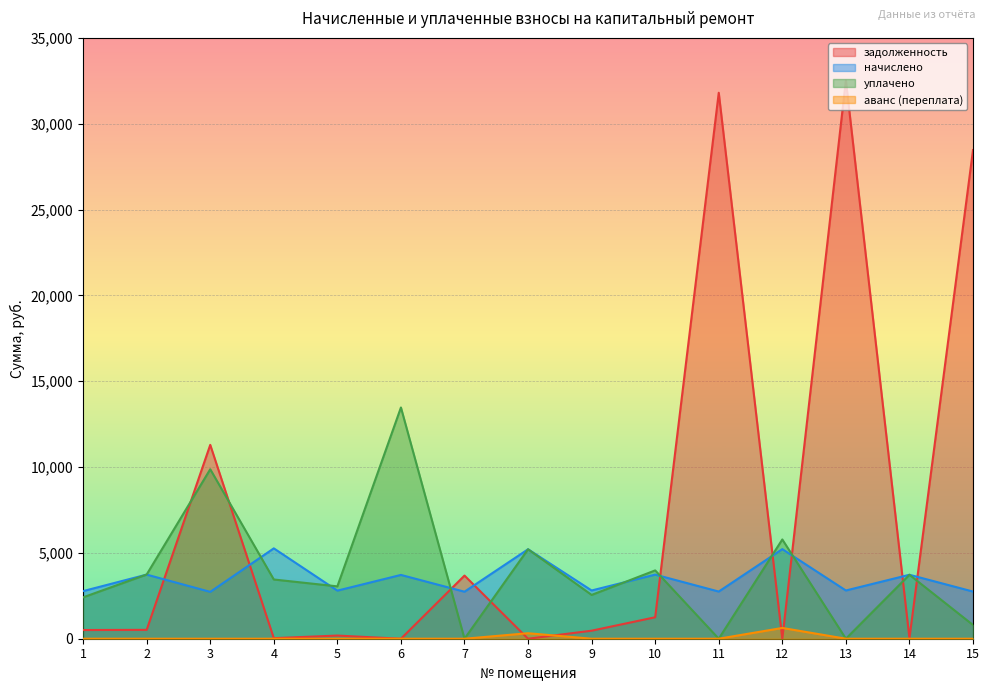

What is the highest value of the аванс (переплата) series?

627.9